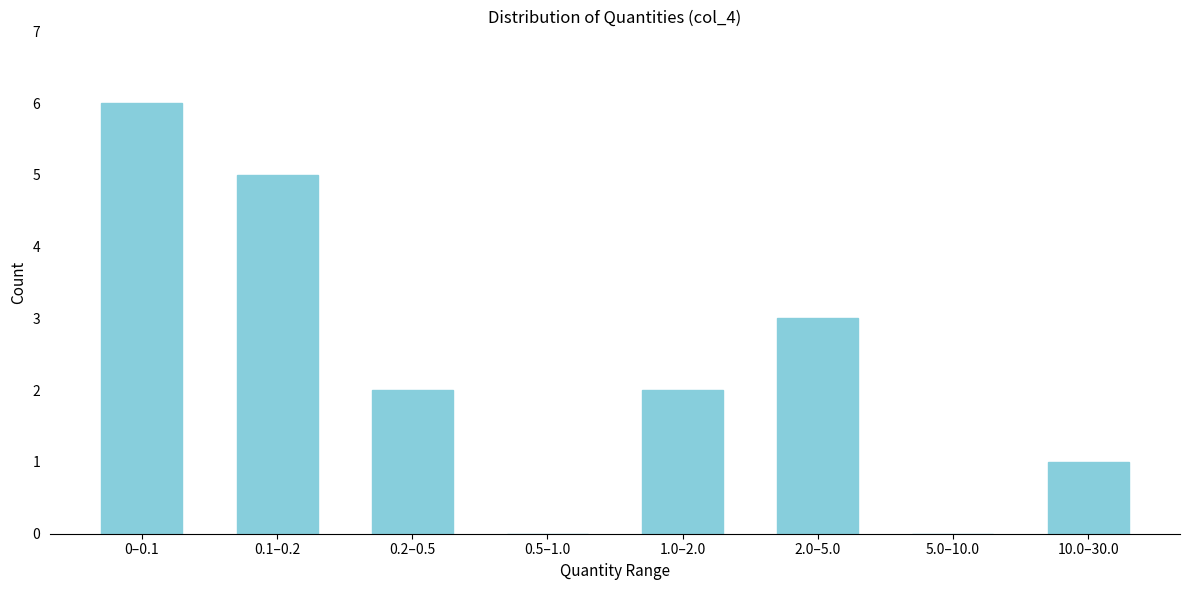

Reading right to left, extract all data points from this chart.

10.0–30.0=1	5.0–10.0=0	2.0–5.0=3	1.0–2.0=2	0.5–1.0=0	0.2–0.5=2	0.1–0.2=5	0–0.1=6